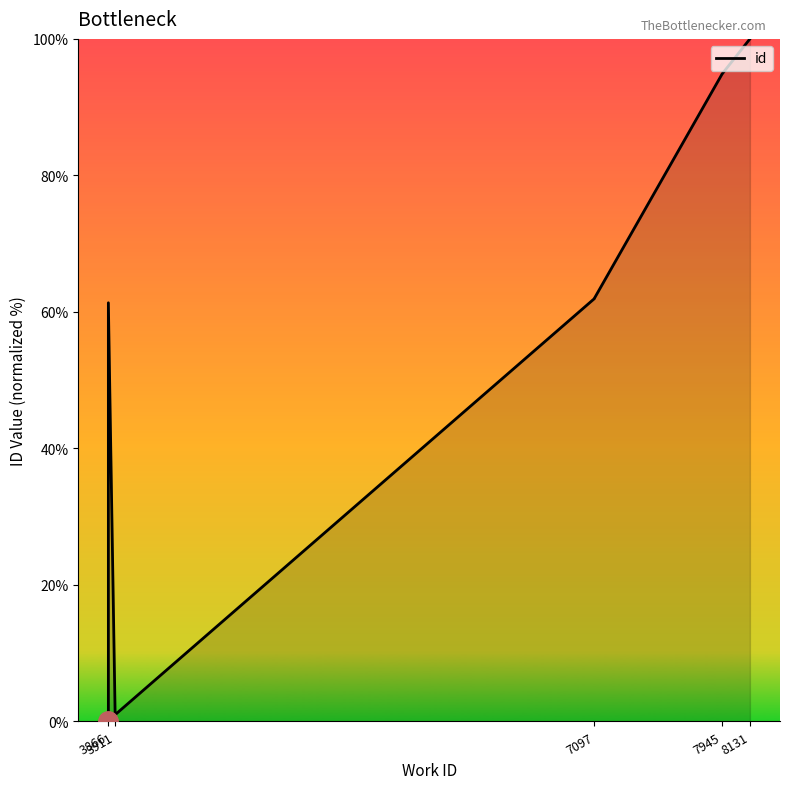

True or false: there are more than 0 points higher than both neighbors.

True